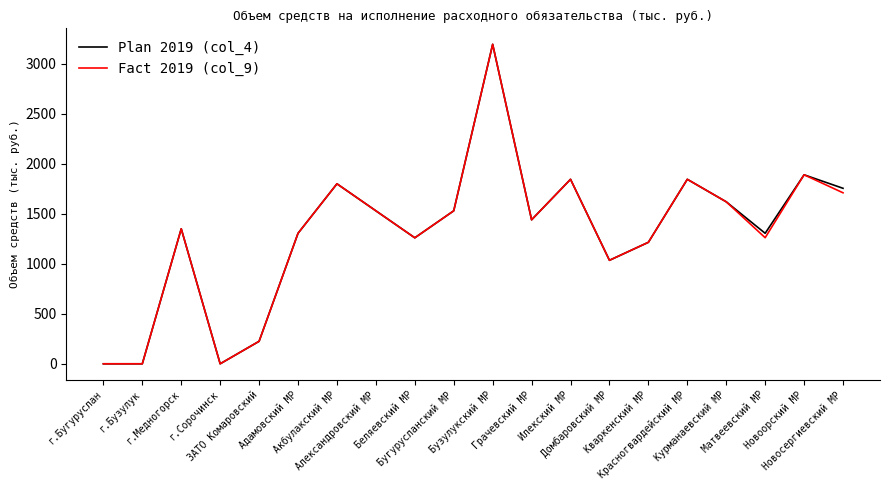

How many lines are shown in the chart?

2